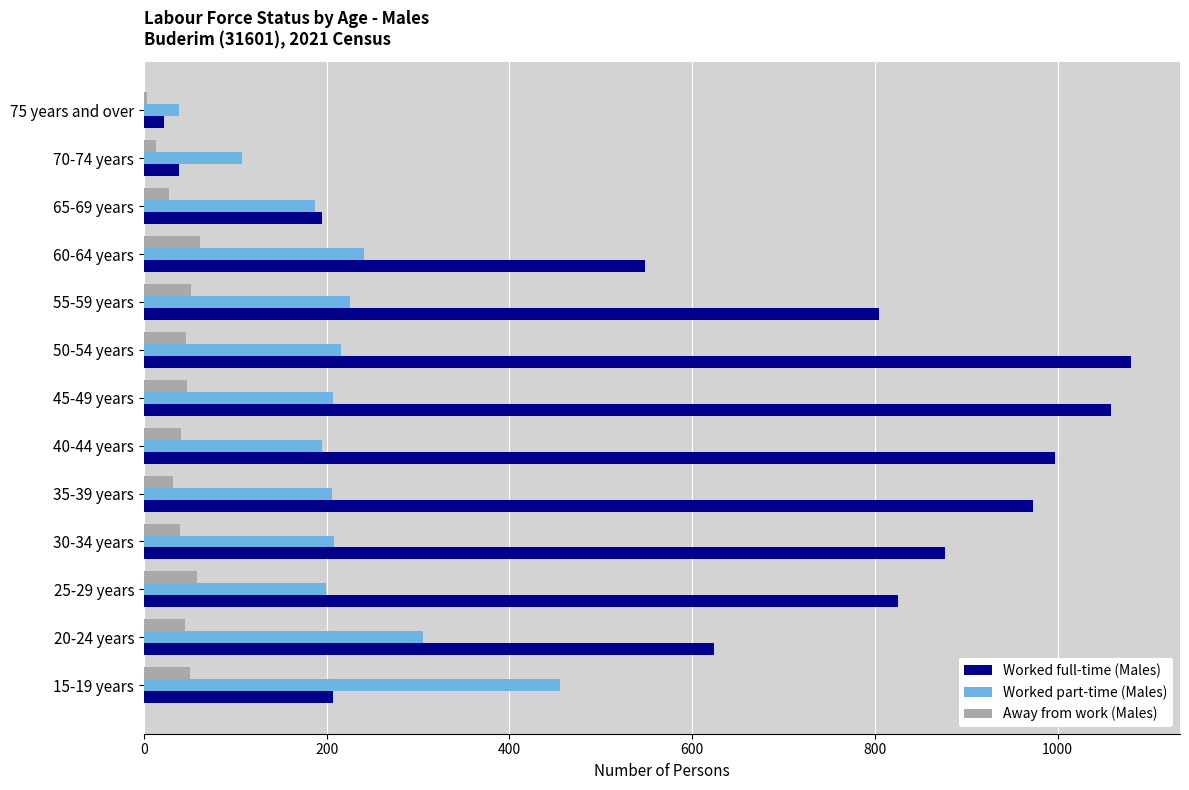

Is it true that Worked part-time (Males) equals 207 at 45-49 years?

True